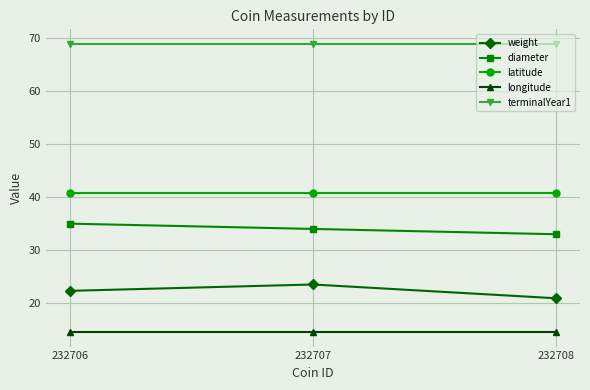

What are all the series names shown in the legend?

weight, diameter, latitude, longitude, terminalYear1